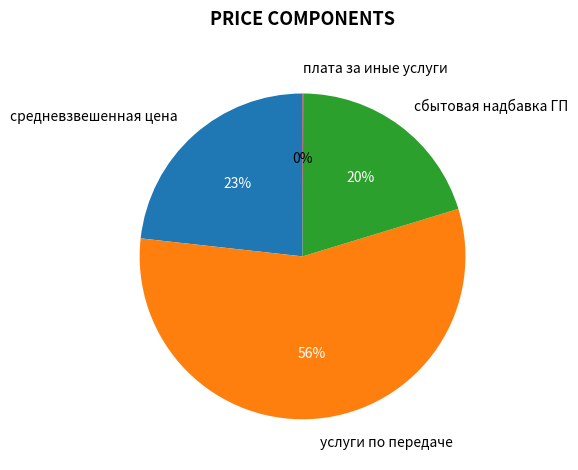

Is it true that сбытовая надбавка ГП is 20% of the pie?

True